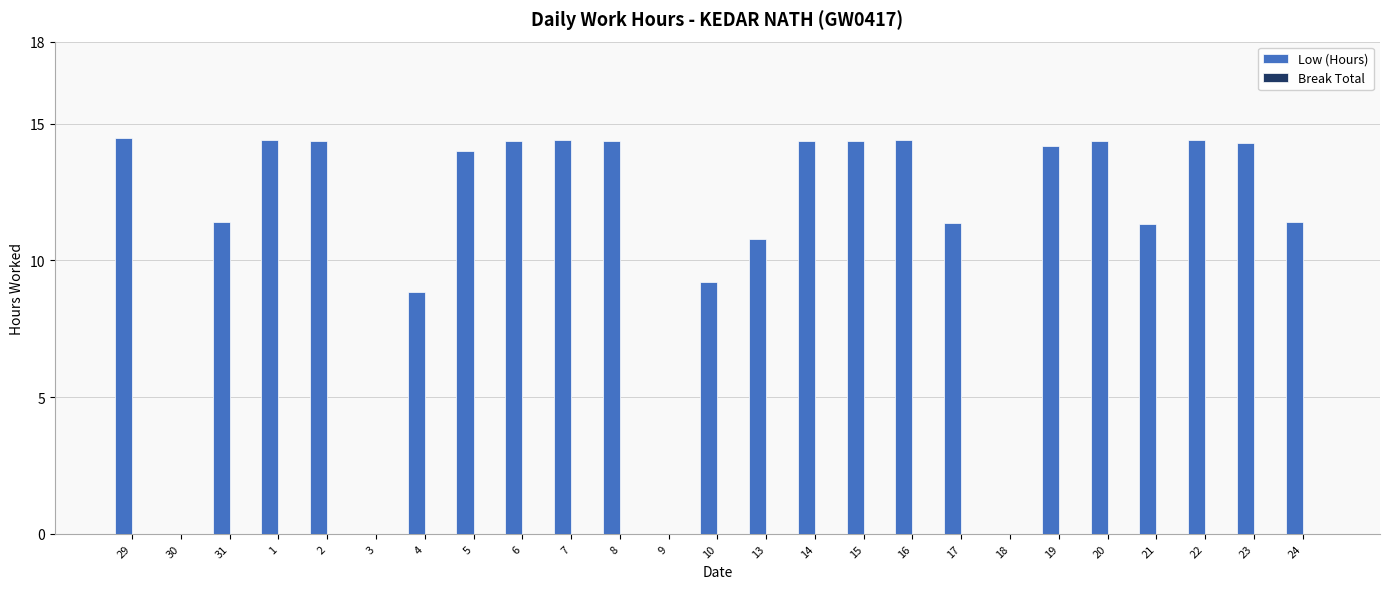

What is the change in value from 17 to 23?

+2.9